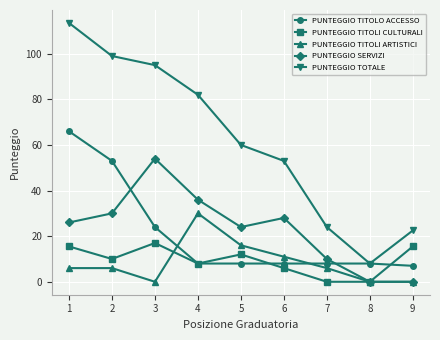

What is the sum of all PUNTEGGIO TOTALE values?

557.0